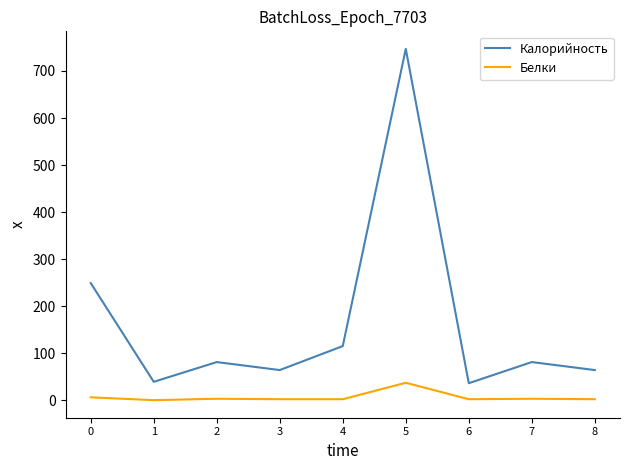

What is the maximum value for Калорийность?

747